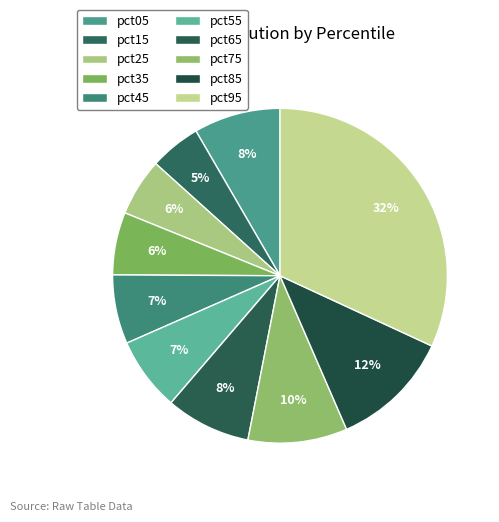

Which category has the smallest portion of the pie?

pct15